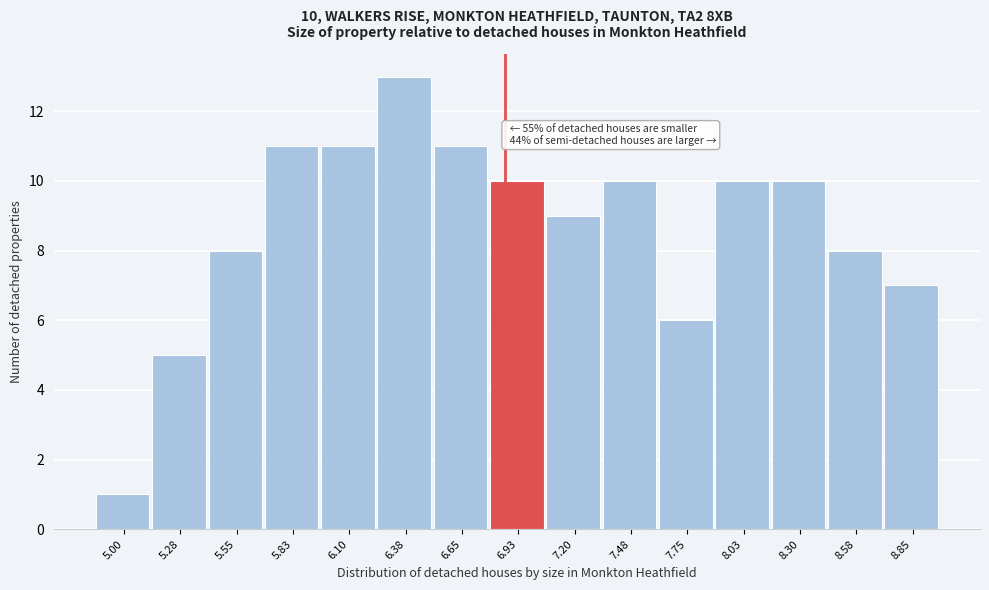

Reading left to right, what are all the values shown in this chart?

5.00=1	5.28=5	5.55=8	5.83=11	6.10=11	6.38=13	6.65=11	6.93=10	7.20=9	7.48=10	7.75=6	8.03=10	8.30=10	8.58=8	8.85=7